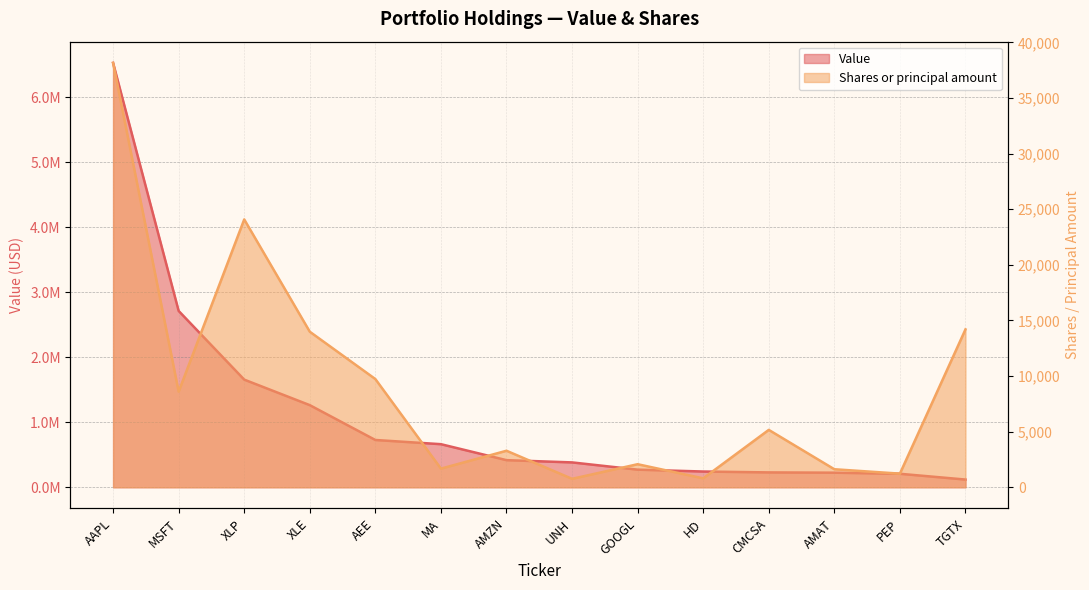

What is the difference between the maximum and minimum values in the Value series?

6414135